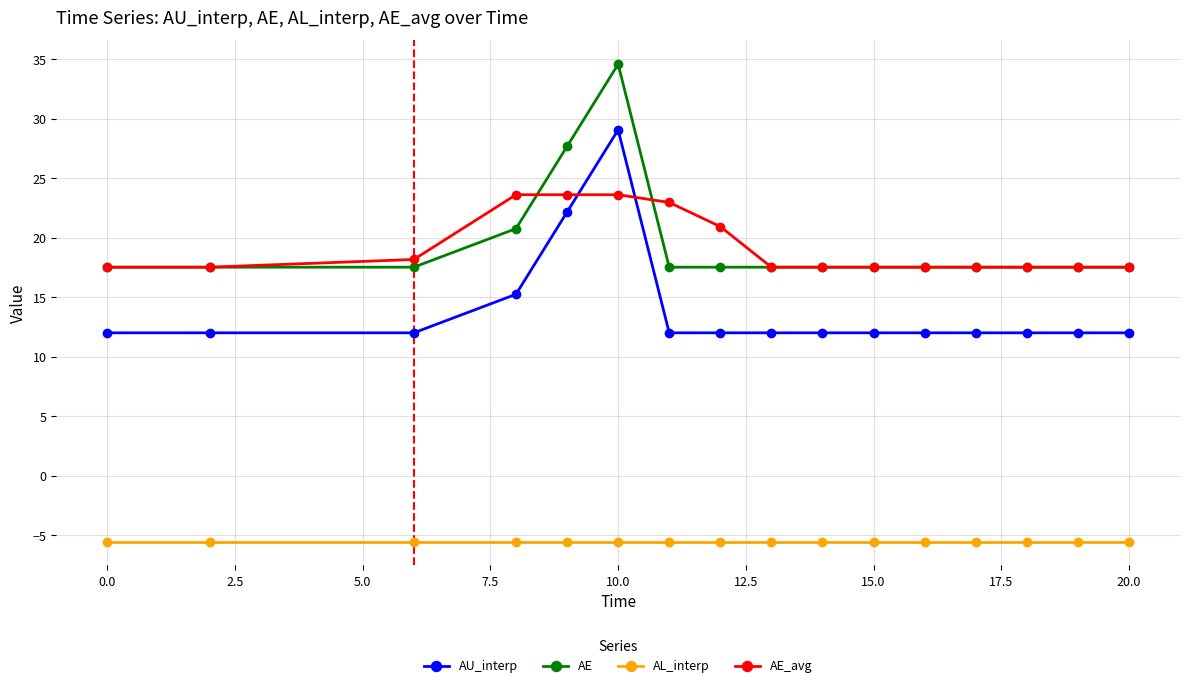

Rank the series by their maximum value, from lowest to highest.

AL_interp, AE_avg, AU_interp, AE